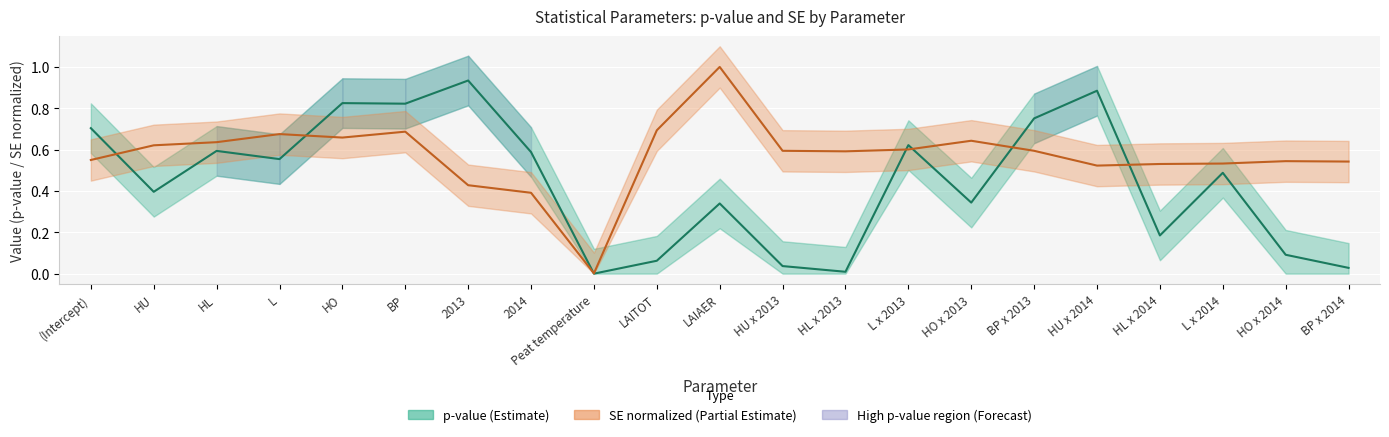

What is the maximum value shown in the chart?

1.0